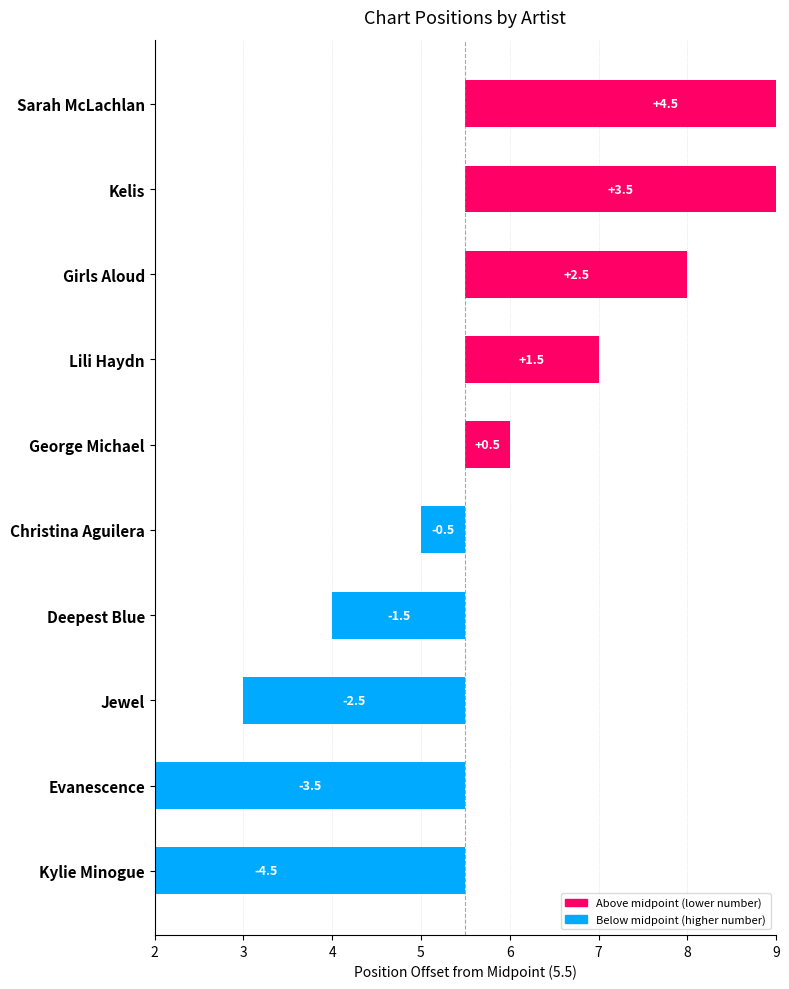

What is the difference between the second highest and minimum values?

8.0